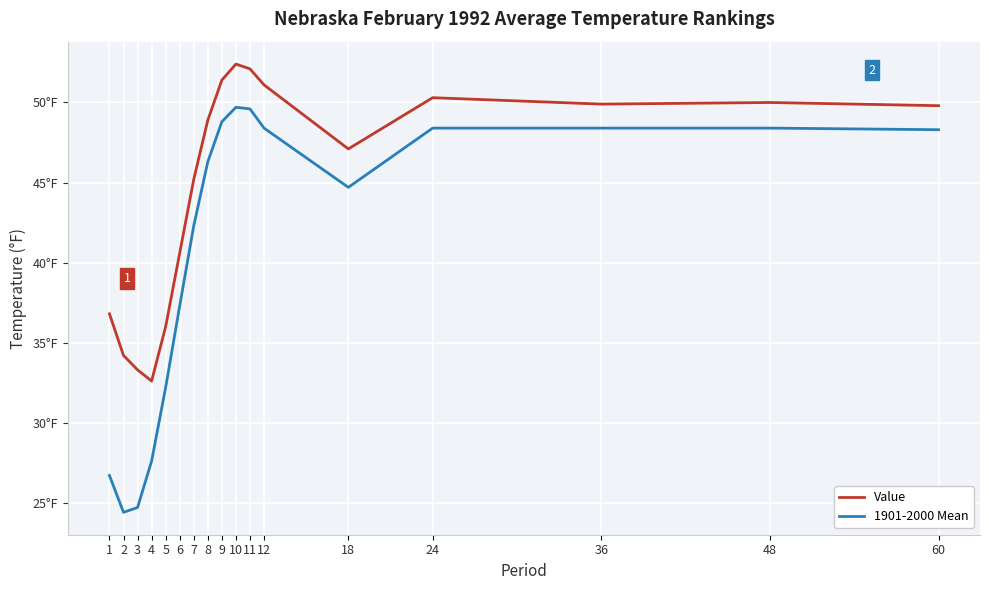

Is this an area chart (filled region under the line)?

No